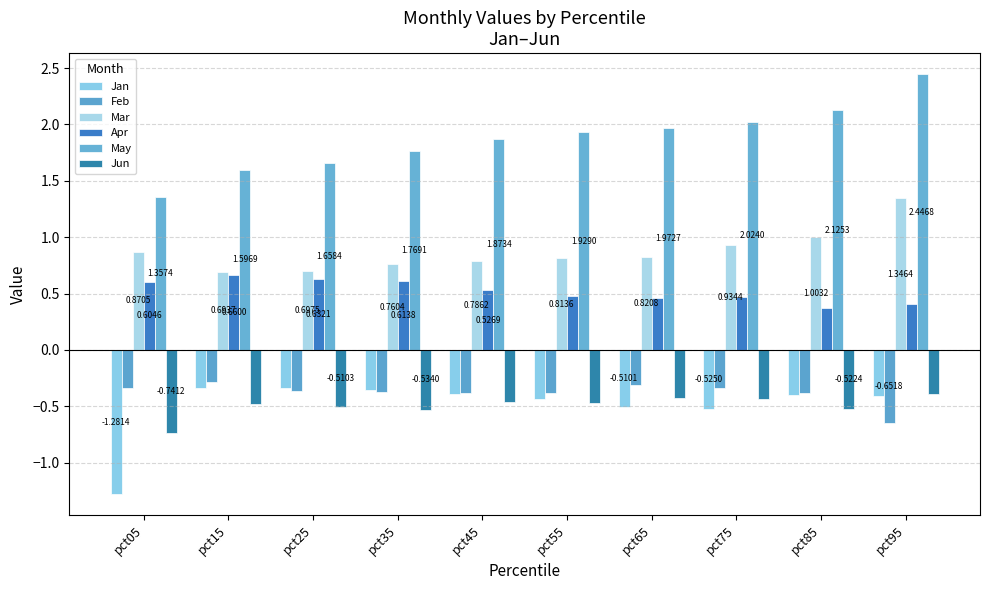

Reading right to left, transcribe all the data shown in this chart.

Jan: -0.4	-0.4	-0.5	-0.5	-0.4	-0.4	-0.4	-0.3	-0.3	-1.3
Feb: -0.7	-0.4	-0.3	-0.3	-0.4	-0.4	-0.4	-0.4	-0.3	-0.3
Mar: 1.3	1.0	0.9	0.8	0.8	0.8	0.8	0.7	0.7	0.9
Apr: 0.4	0.4	0.5	0.5	0.5	0.5	0.6	0.6	0.7	0.6
May: 2.4	2.1	2.0	2.0	1.9	1.9	1.8	1.7	1.6	1.4
Jun: -0.4	-0.5	-0.4	-0.4	-0.5	-0.5	-0.5	-0.5	-0.5	-0.7